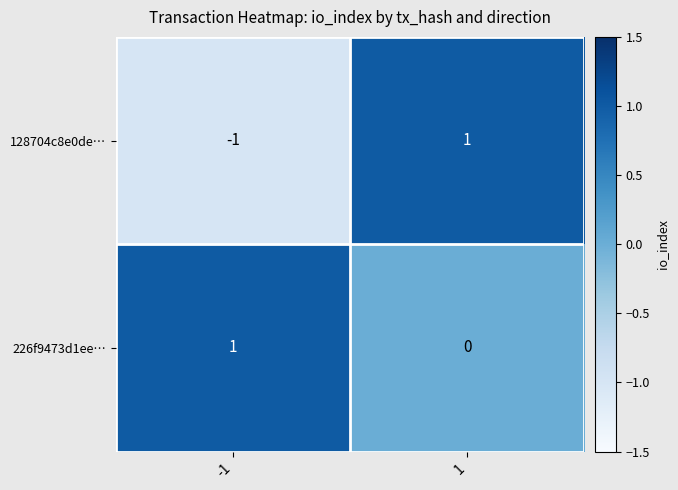

How many values in 128704c8e0de… are above zero?

1